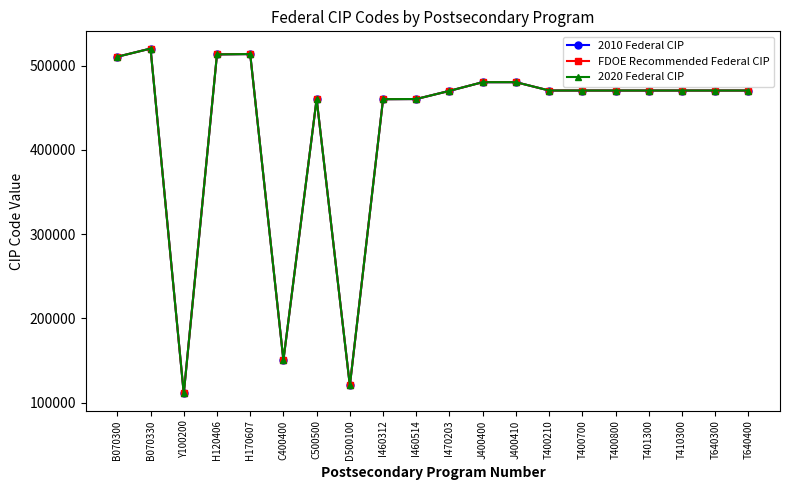

Does the chart have visible grid lines?

No